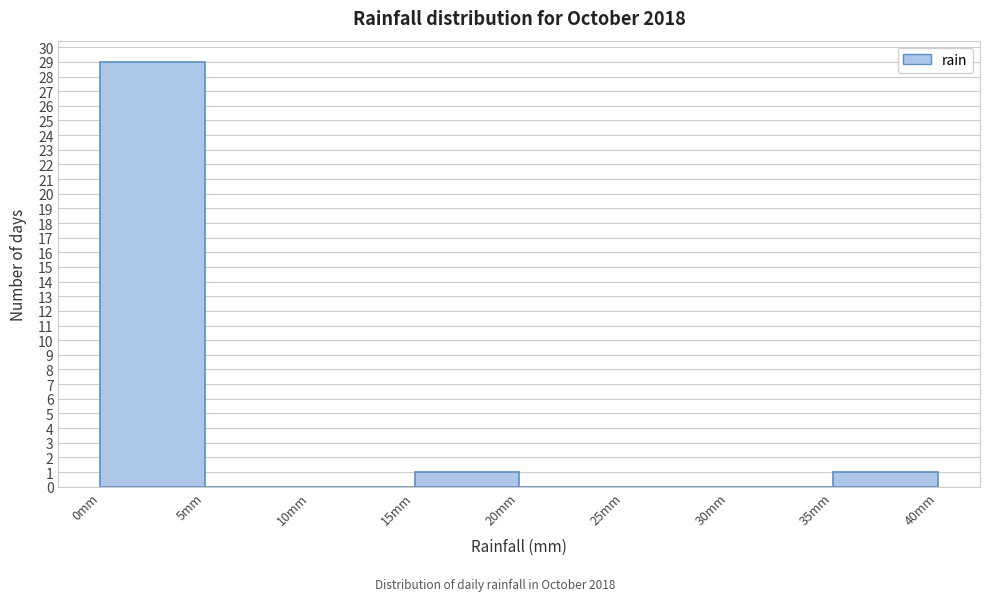

Reading left to right, transcribe this chart: for each bar, give the range it covers on the x-axis and its height. The values are not printed on the chart, so give them approximately, as read against the axis.

0 to 5: 29
5 to 10: 0
10 to 15: 0
15 to 20: 1
20 to 25: 0
25 to 30: 0
30 to 35: 0
35 to 40: 1